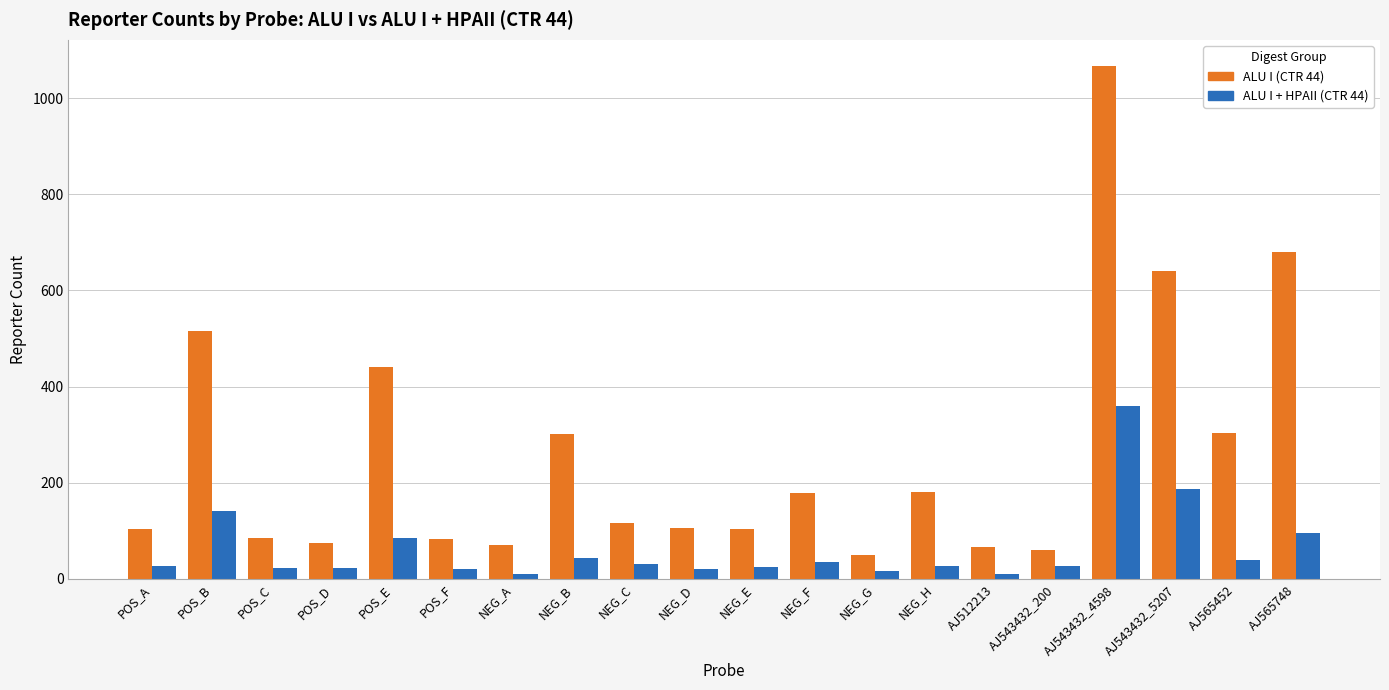

At which category is the sum across all series the highest?

AJ543432_4598